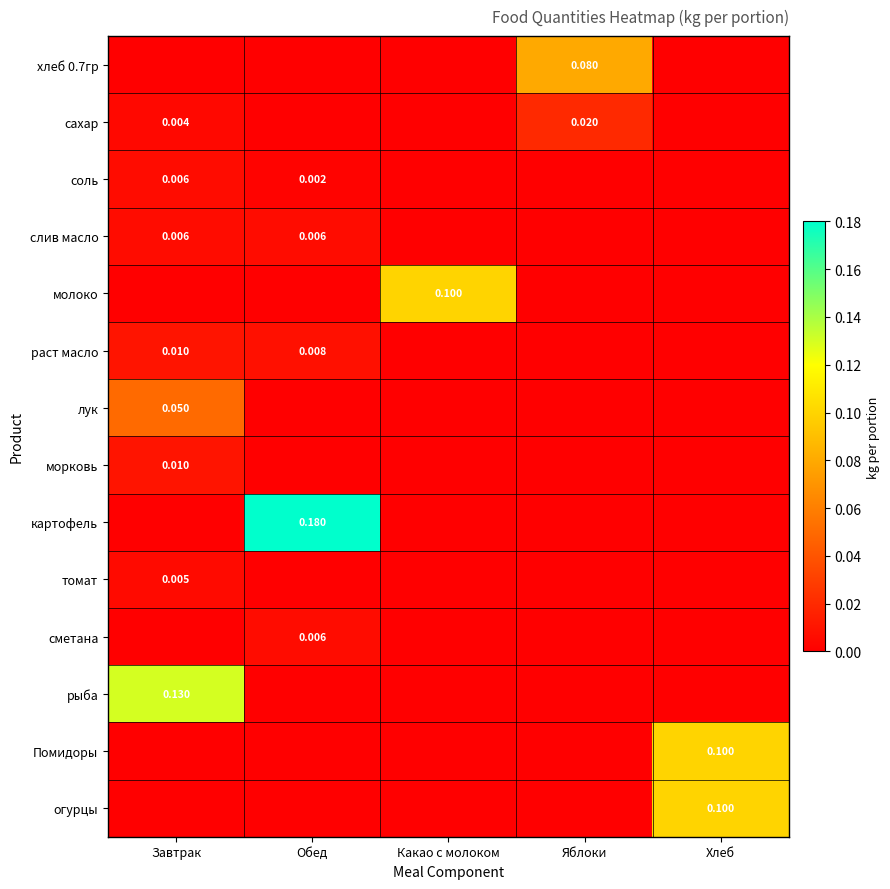

List the labels in order of хлеб 0.7гр value, largest first.

Яблоки, Завтрак, Обед, Какао с молоком, Хлеб